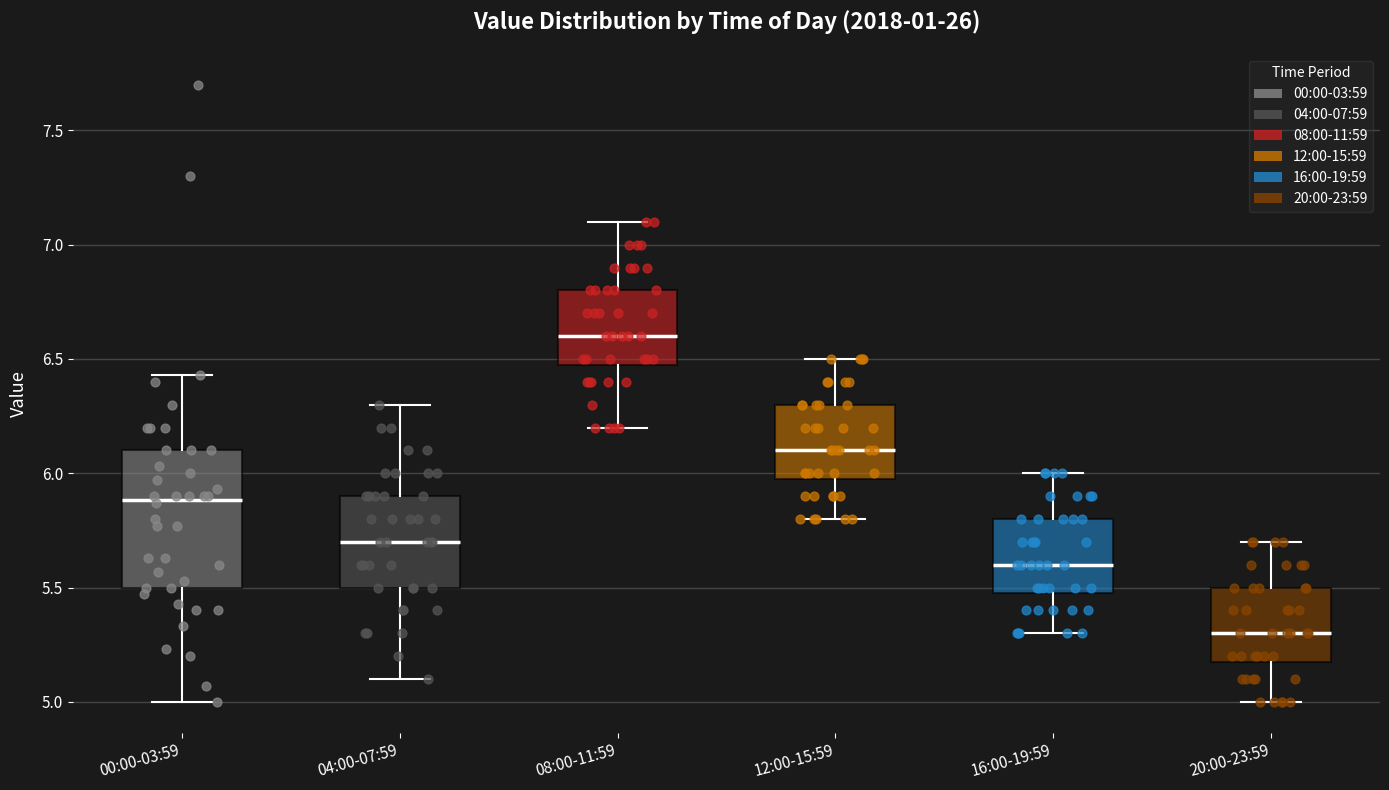

Comparing the boxes themselves (not the whiskers), which one is the tallest?

00:00-03:59